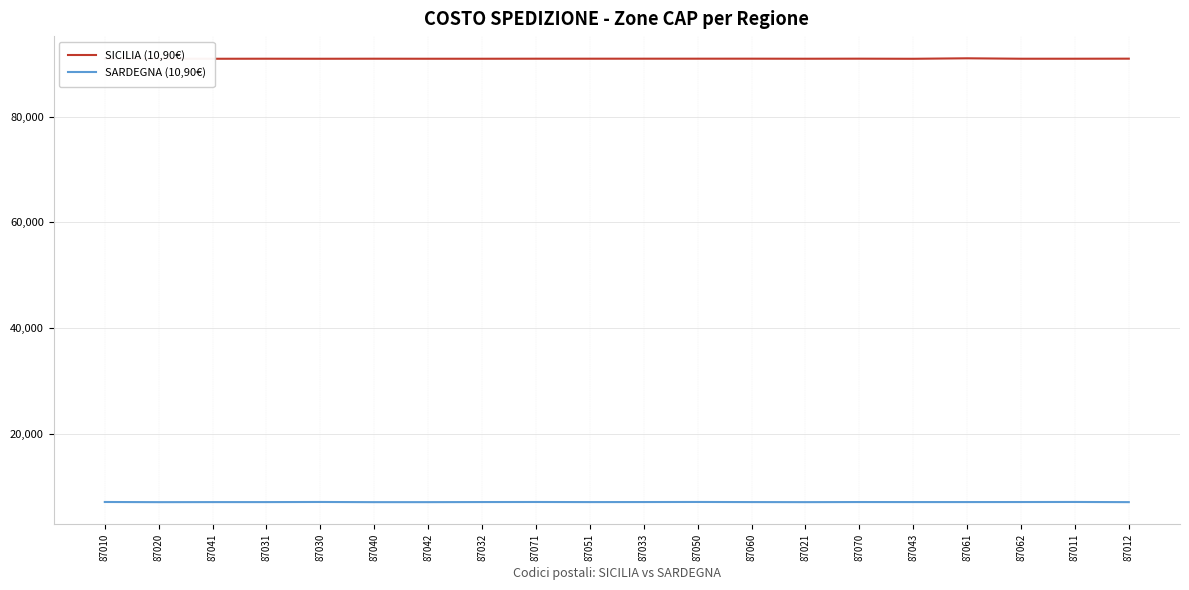

What is the spread (max minus min) of values at 87071?

83984